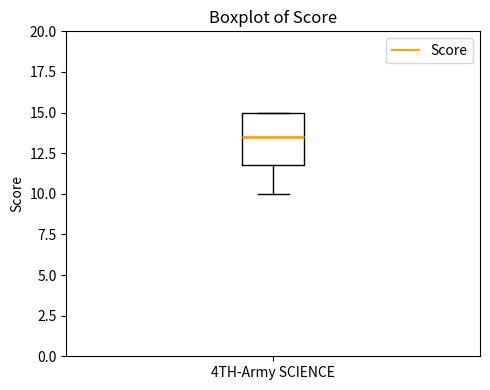

Where does the lower whisker of the box for 4TH-Army SCIENCE end on the y-axis? The values are not printed on the chart, so give them approximately, as read against the axis.

10.0